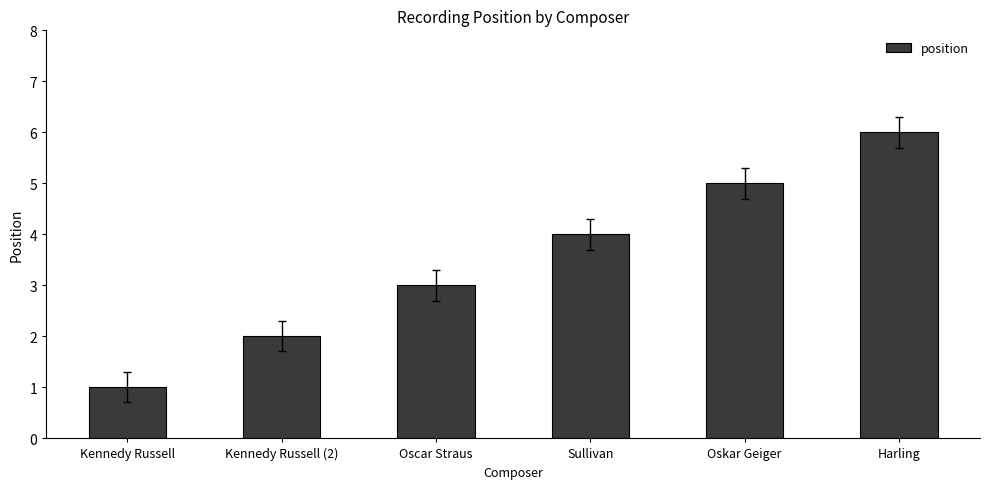

Are the bars horizontal?

No